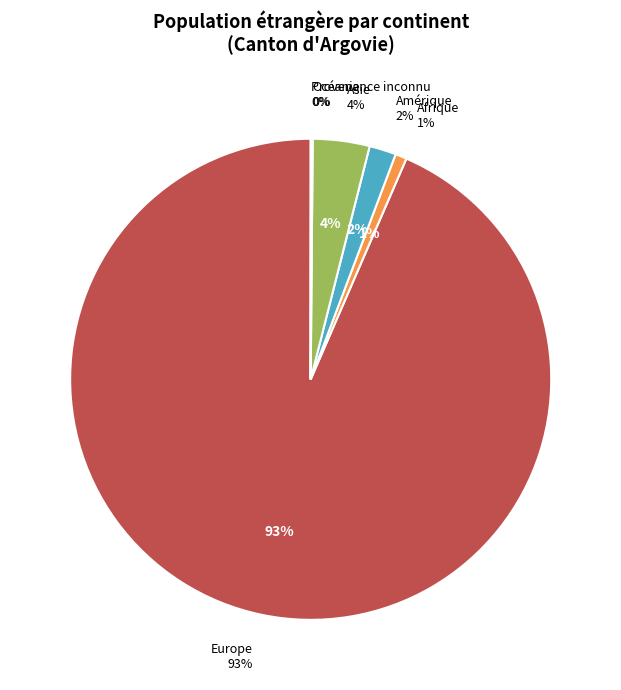

To the nearest percent, what is the difference between the Océanie and Europe slice percentages?

93%